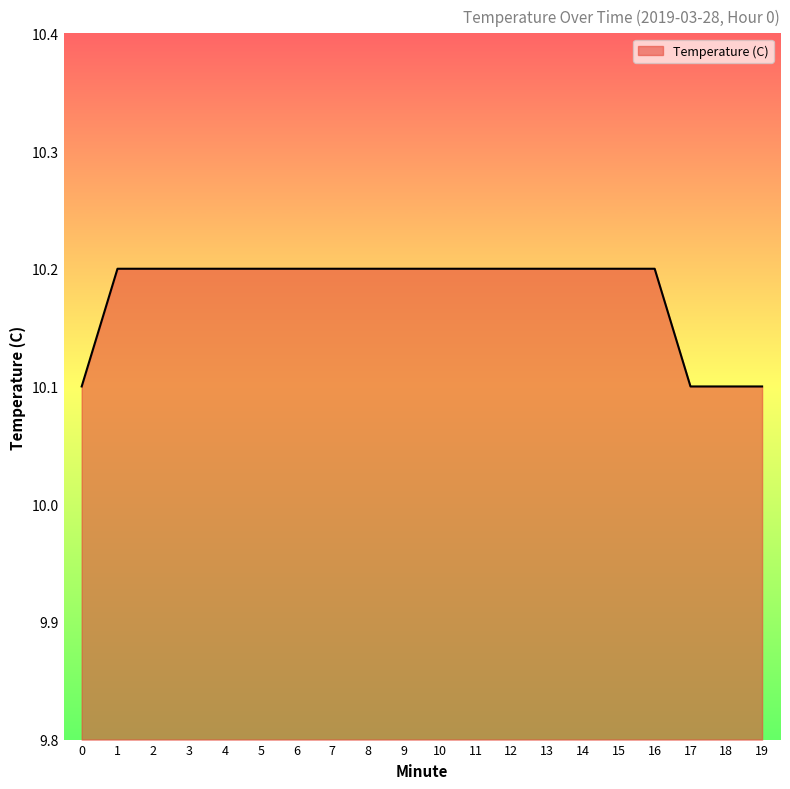

What is the average value?

10.2